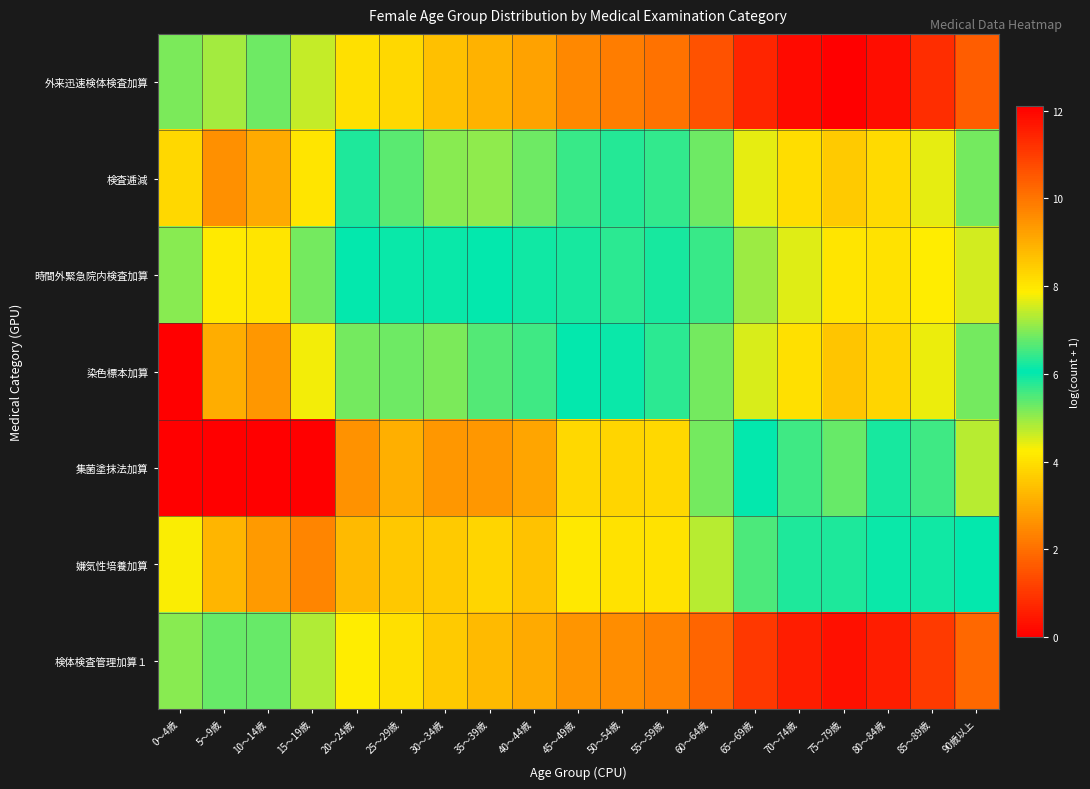

At 25～29歳, list the series in order from largest to smallest.

外来迅速検体検査加算, 検体検査管理加算１, 検査逓減, 時間外緊急院内検査加算, 染色標本加算, 嫌気性培養加算, 集菌塗抹法加算